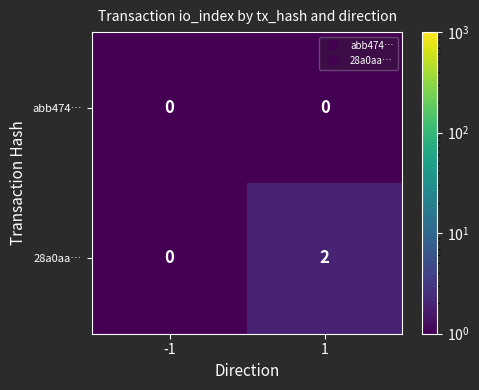

Rank the series by their maximum value, from lowest to highest.

abb474…, 28a0aa…